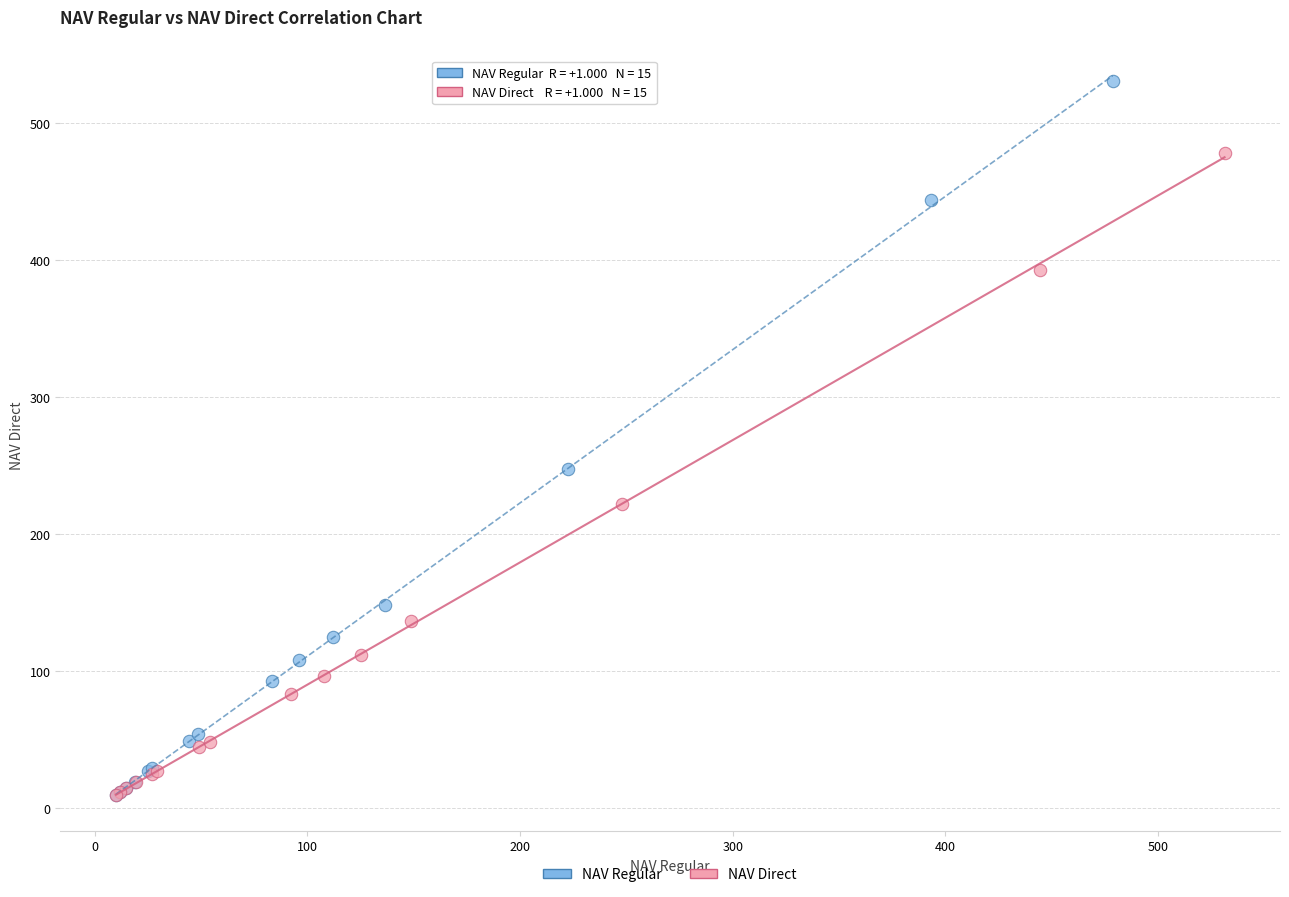

Which series reaches the maximum Y coordinate?

NAV Regular